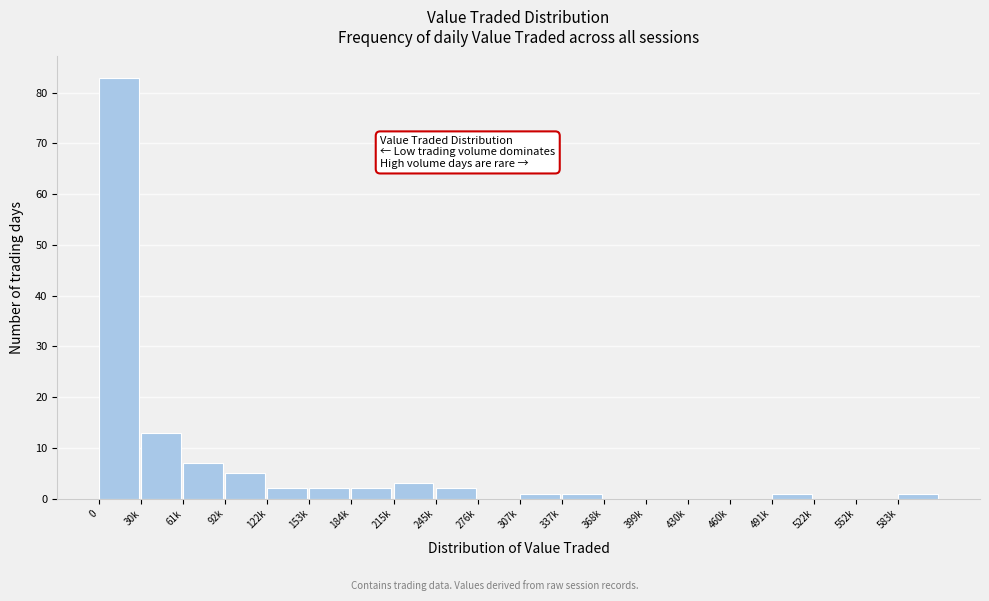

Reading left to right, what are all the values shown in this chart?

0=83	30k=13	61k=7	92k=5	122k=2	153k=2	184k=2	215k=3	245k=2	276k=0	307k=1	337k=1	368k=0	399k=0	430k=0	460k=0	491k=1	522k=0	552k=0	583k=1